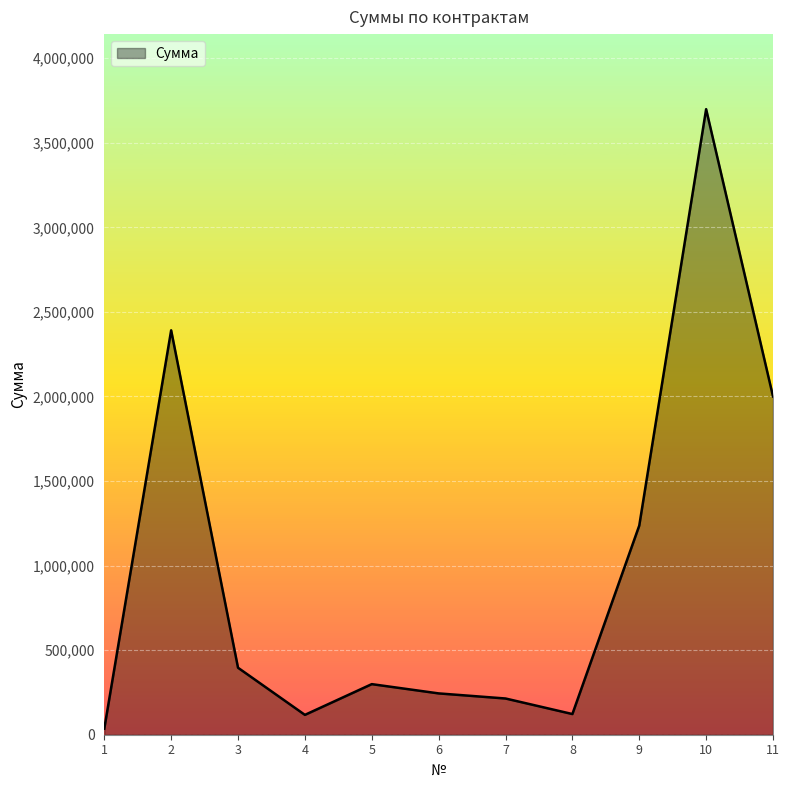

How many values exceed 299096?

6